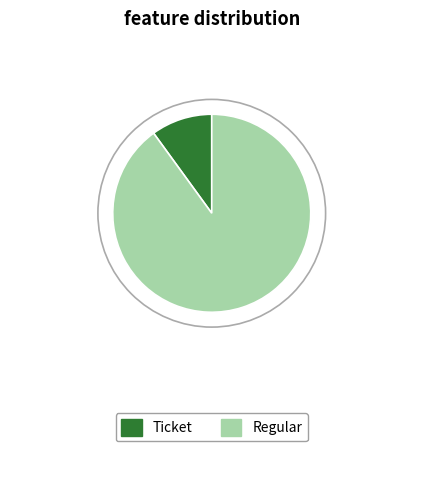

Rank the categories by value from highest to lowest.

Regular, Ticket